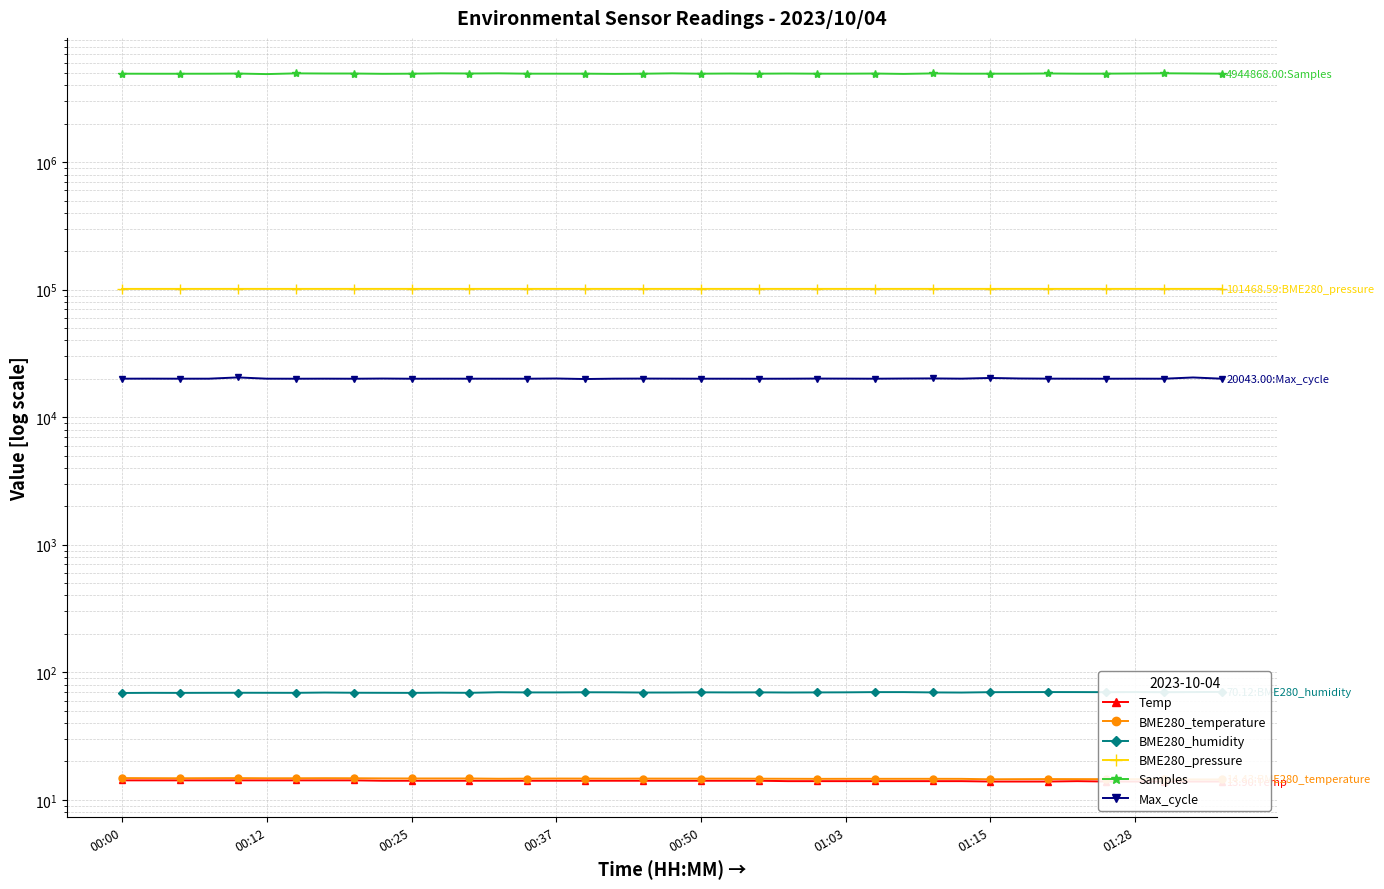

True or false: BME280_temperature has more than 2 points higher than both neighbors.

True